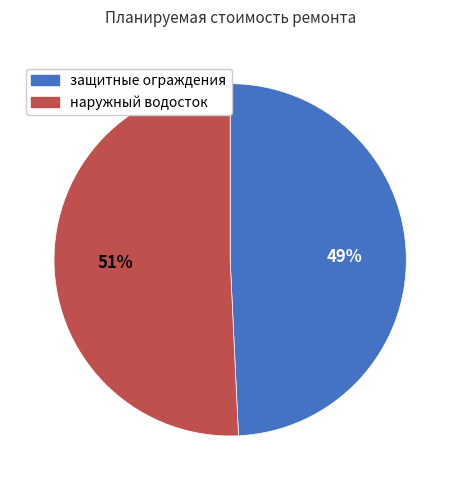

Count the number of slices in the pie.

2